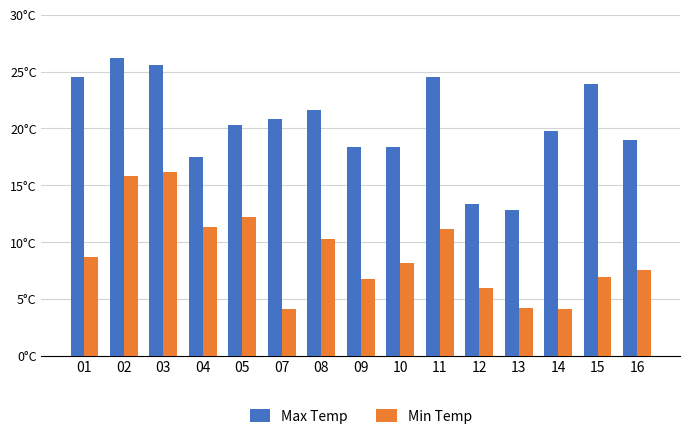

Does the chart contain any negative values?

No